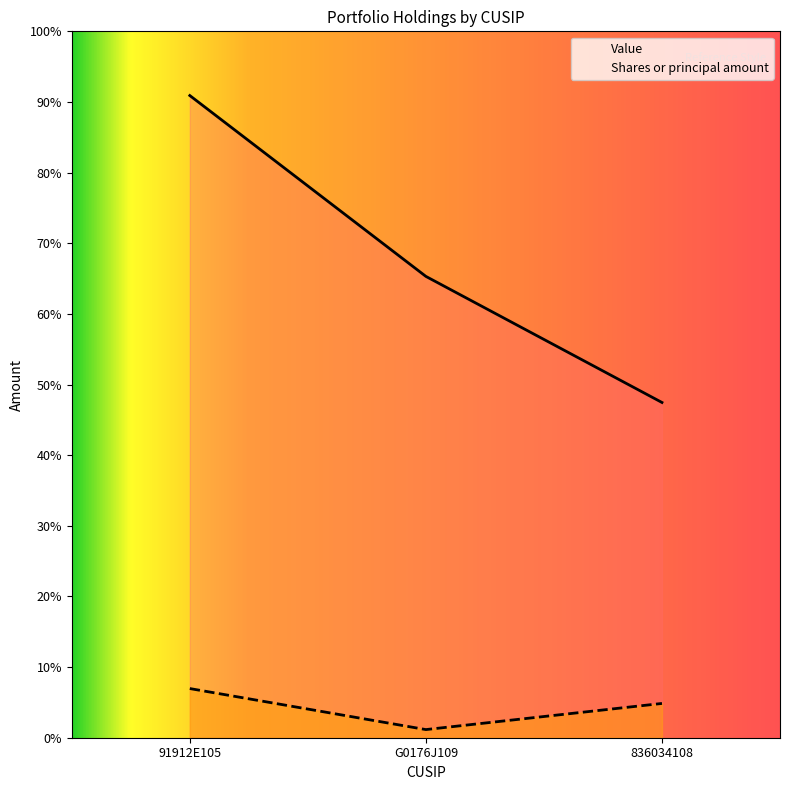

What is the sum of the Shares or principal amount values at 91912E105 and 836034108?

2819000